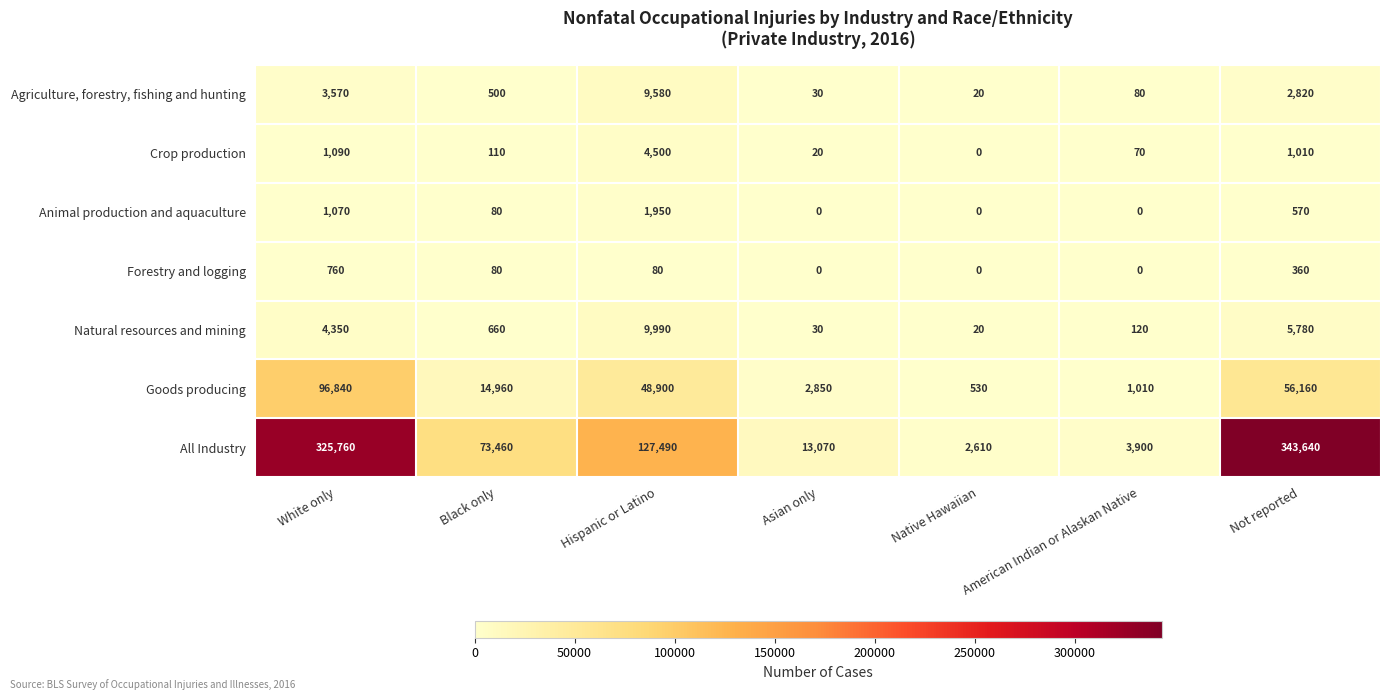

The value of Natural resources and mining at Black only is 189. True or false?

False